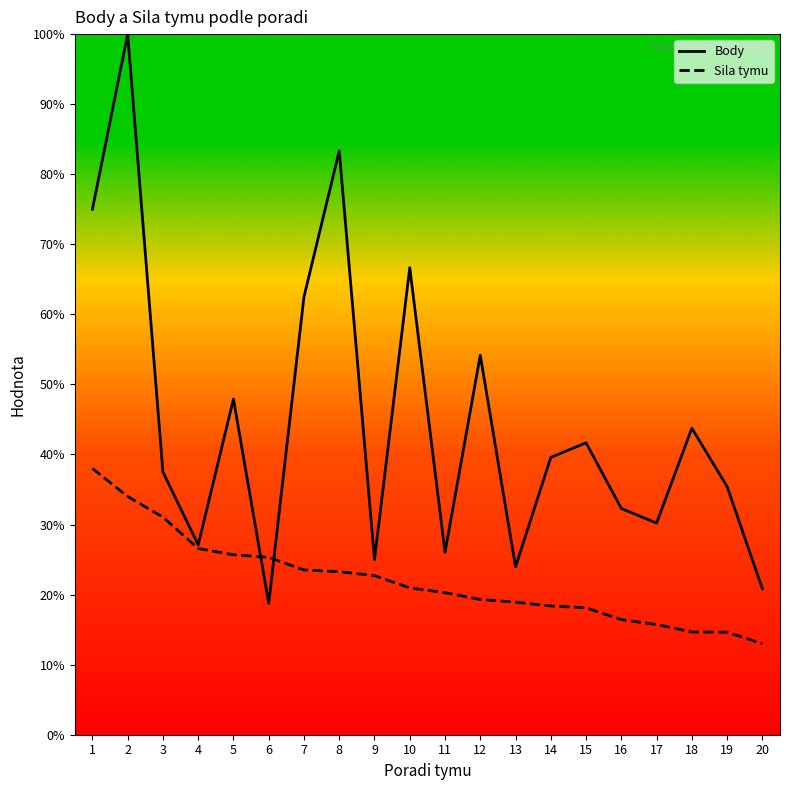

At how many categories does at least one series exceed 41?

9